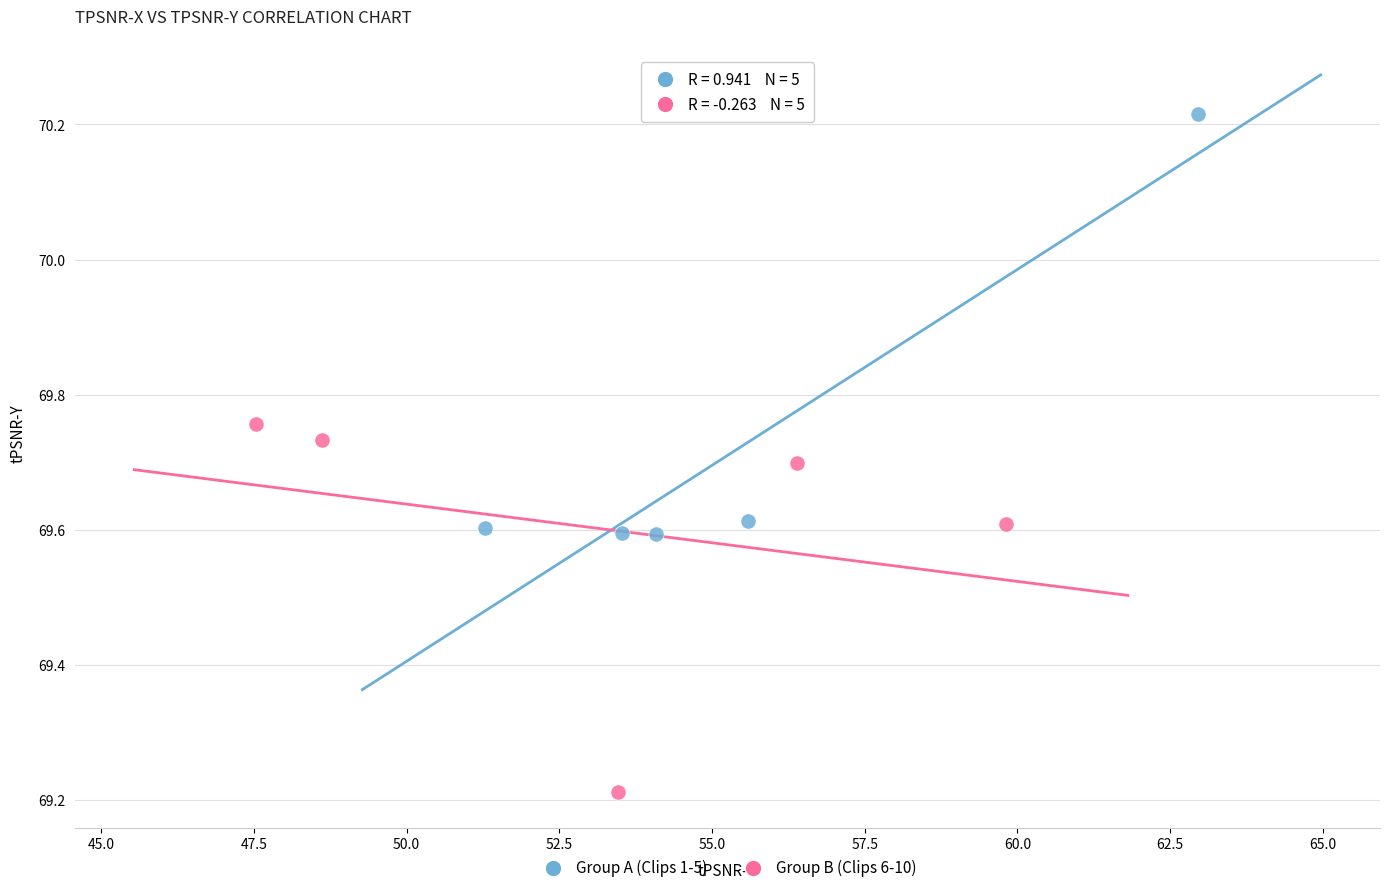

What are all the series names shown in the legend?

Group A (Clips 1-5), Group B (Clips 6-10)